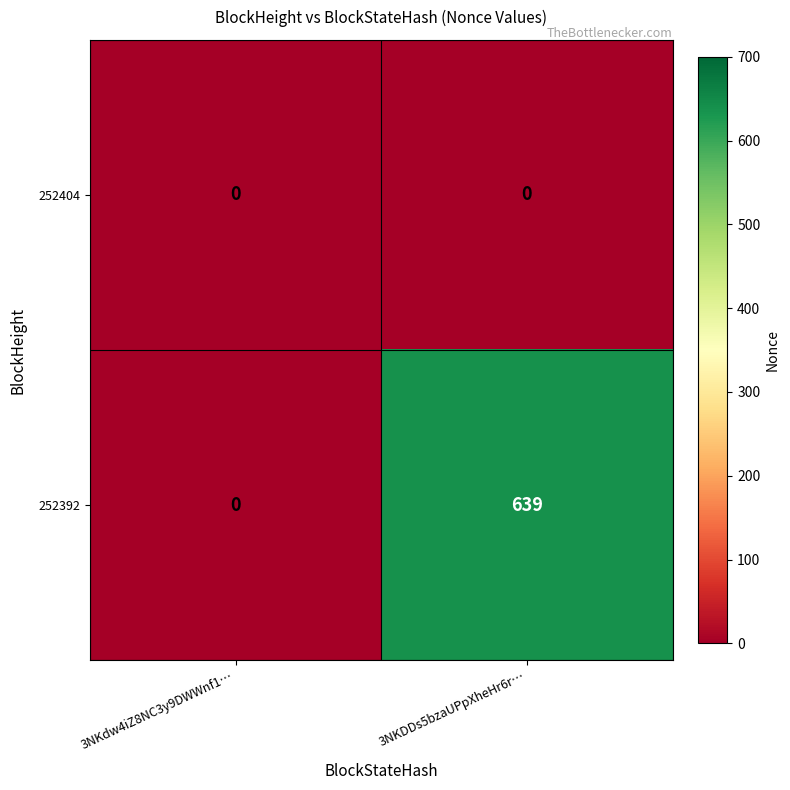

Reading left to right, extract all data points from this chart.

252404: 3NKdw4iZ8NC3y9DWWnf1…=0	3NKDDs5bzaUPpXheHr6r…=0
252392: 3NKdw4iZ8NC3y9DWWnf1…=0	3NKDDs5bzaUPpXheHr6r…=639